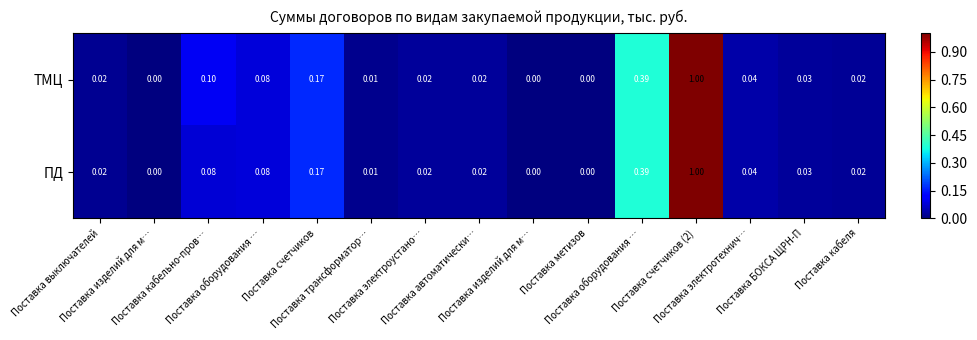

Reading right to left, transcribe all the data shown in this chart.

ТМЦ: Поставка кабеля=0.0	Поставка БОКСА ЩРН-П=0.0	Поставка электротехнич…=0.0	Поставка счетчиков (2)=1.0	Поставка оборудования …=0.4	Поставка метизов=0.0	Поставка изделий для м…=0.0	Поставка автоматически…=0.0	Поставка электроустано…=0.0	Поставка трансформатор…=0.0	Поставка счетчиков=0.2	Поставка оборудования …=0.1	Поставка кабельно-пров…=0.1	Поставка изделий для м…=0.0	Поставка выключателей=0.0
ПД: Поставка кабеля=0.0	Поставка БОКСА ЩРН-П=0.0	Поставка электротехнич…=0.0	Поставка счетчиков (2)=1.0	Поставка оборудования …=0.4	Поставка метизов=0.0	Поставка изделий для м…=0.0	Поставка автоматически…=0.0	Поставка электроустано…=0.0	Поставка трансформатор…=0.0	Поставка счетчиков=0.2	Поставка оборудования …=0.1	Поставка кабельно-пров…=0.1	Поставка изделий для м…=0.0	Поставка выключателей=0.0